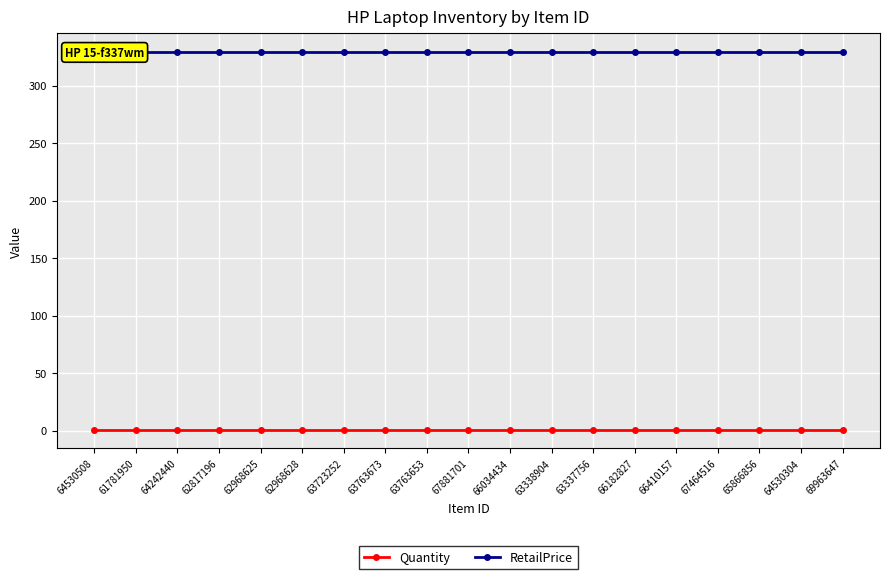

True or false: RetailPrice and Quantity cross at least once.

False